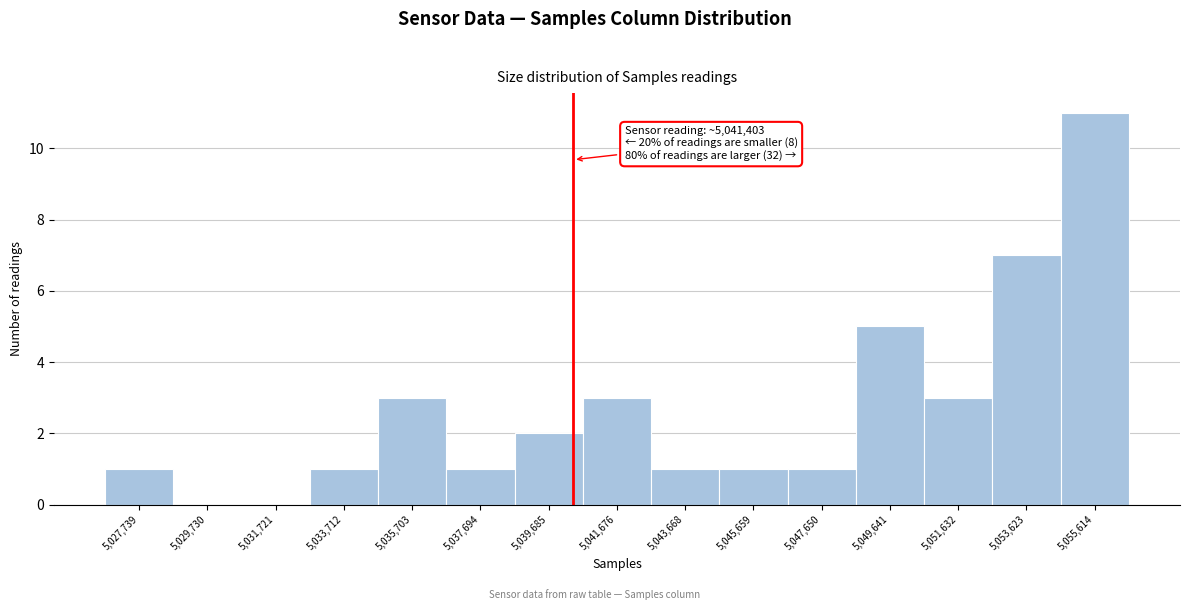

Reading left to right, transcribe all the data shown in this chart.

5,027,739=1	5,029,730=0	5,031,721=0	5,033,712=1	5,035,703=3	5,037,694=1	5,039,685=2	5,041,676=3	5,043,668=1	5,045,659=1	5,047,650=1	5,049,641=5	5,051,632=3	5,053,623=7	5,055,614=11